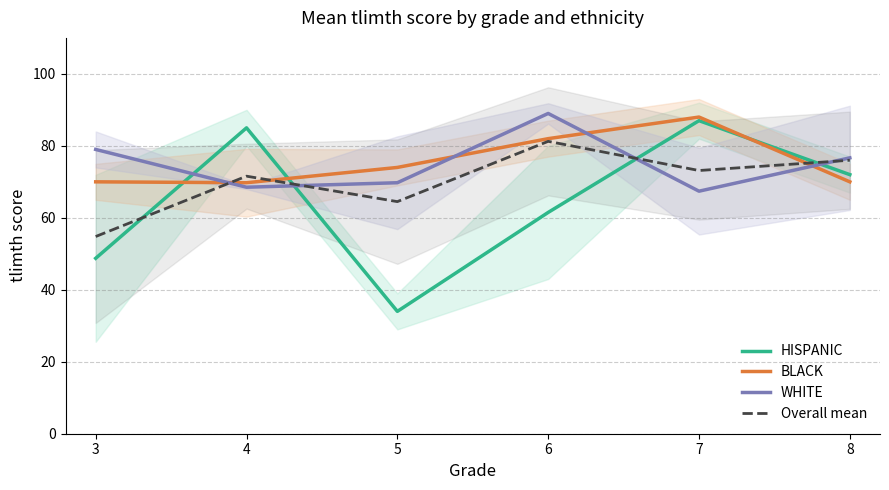

Is it true that WHITE equals 67.4 at 7?

True